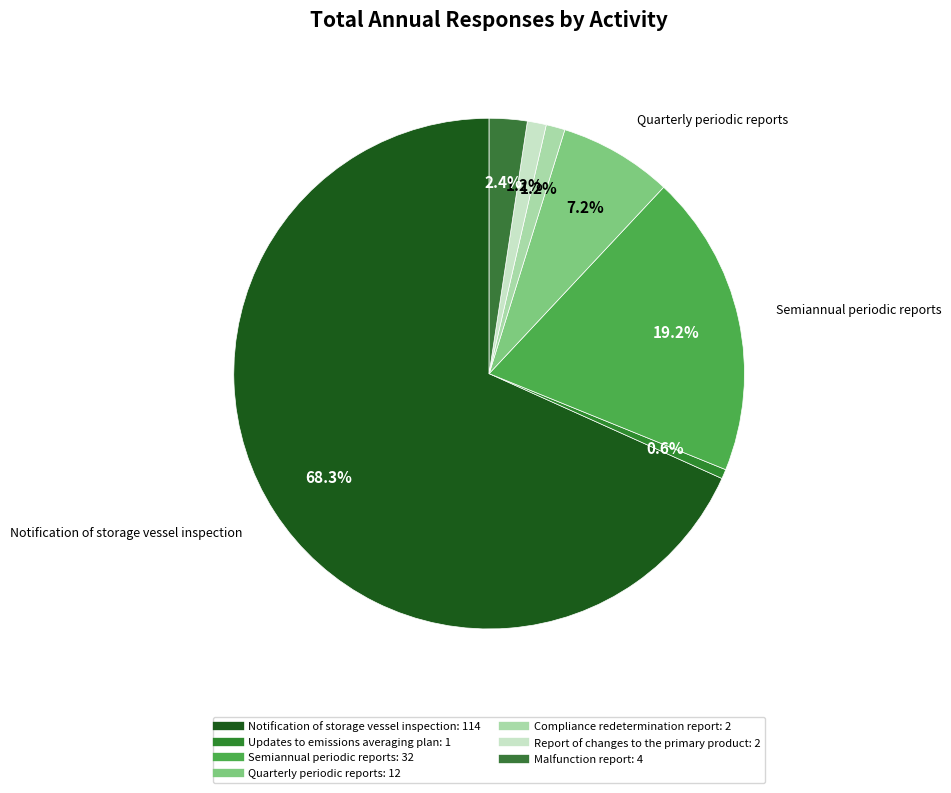

Does Semiannual periodic reports represent more than half of the total?

No